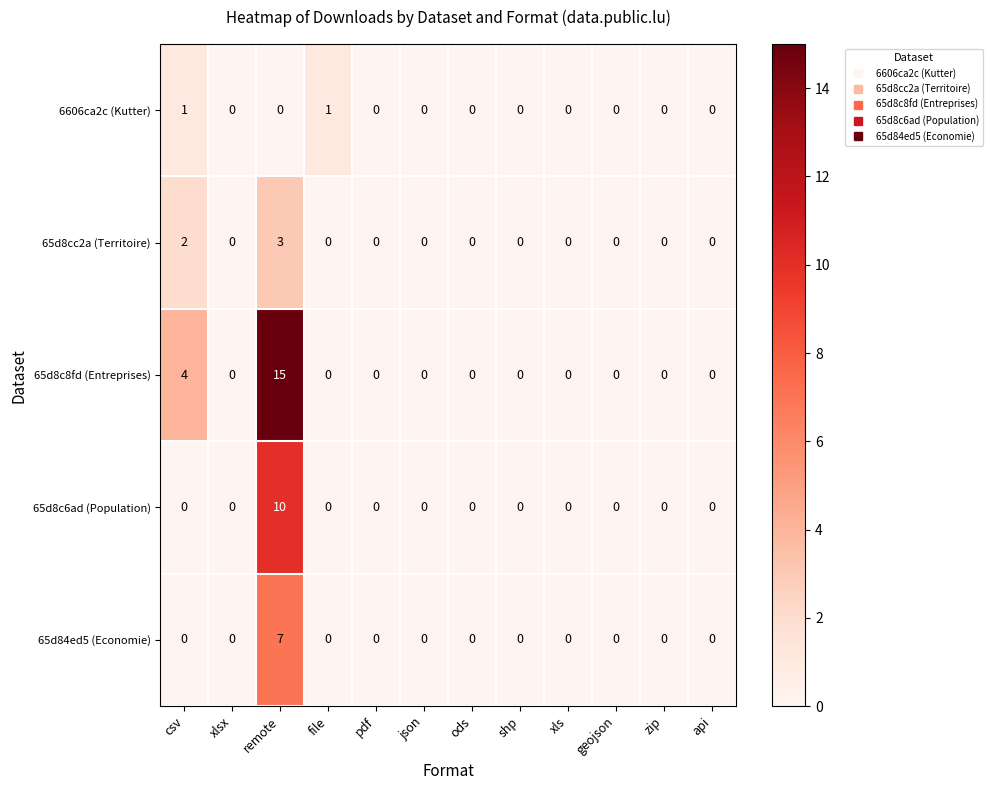

Rank the series by their maximum value, from highest to lowest.

65d8c8fd (Entreprises), 65d8c6ad (Population), 65d84ed5 (Economie), 65d8cc2a (Territoire), 6606ca2c (Kutter)